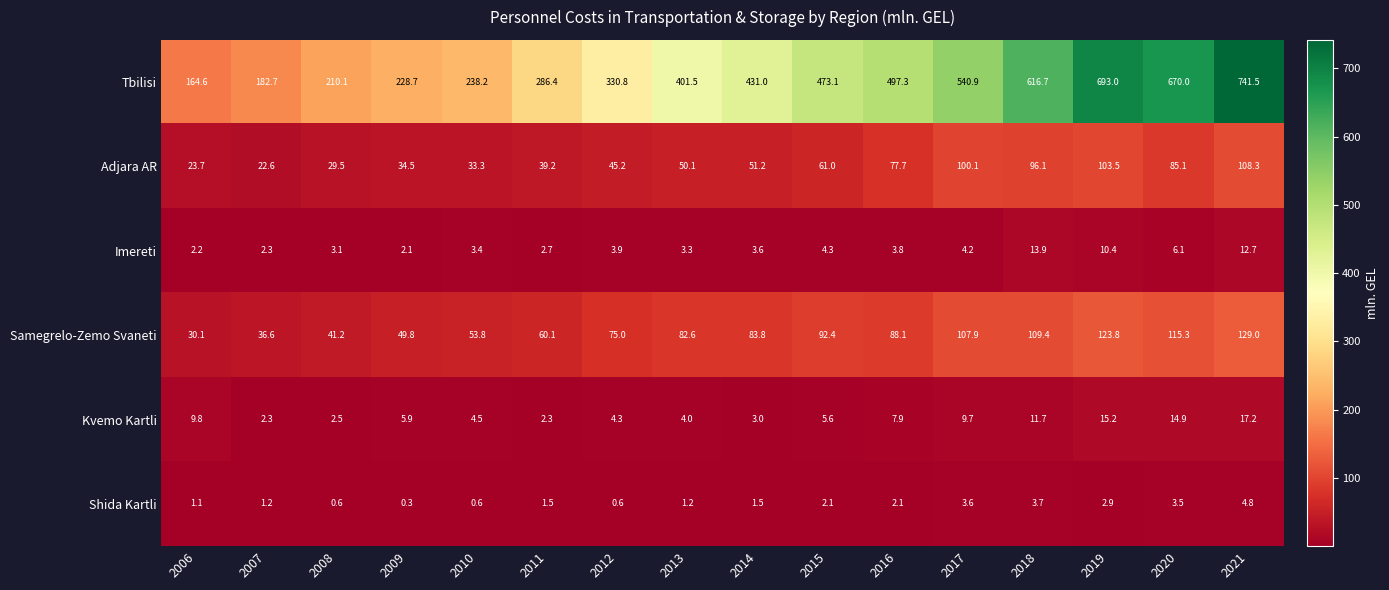

List the series in order of their peak value, highest first.

Tbilisi, Samegrelo-Zemo Svaneti, Adjara AR, Kvemo Kartli, Imereti, Shida Kartli